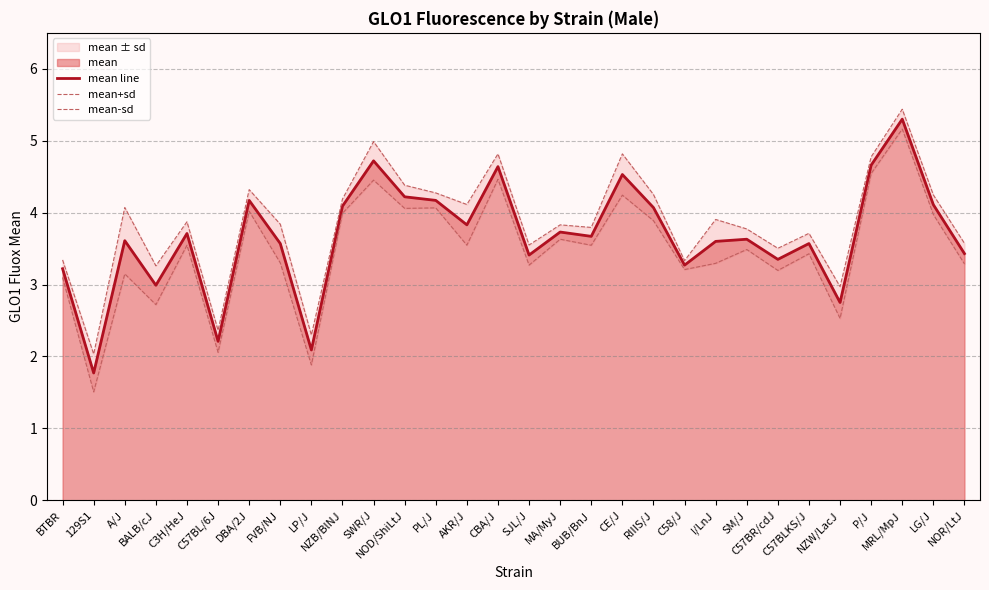

At C57BLKS/J, list the series in order from smallest to largest.

mean-sd, mean line, mean+sd